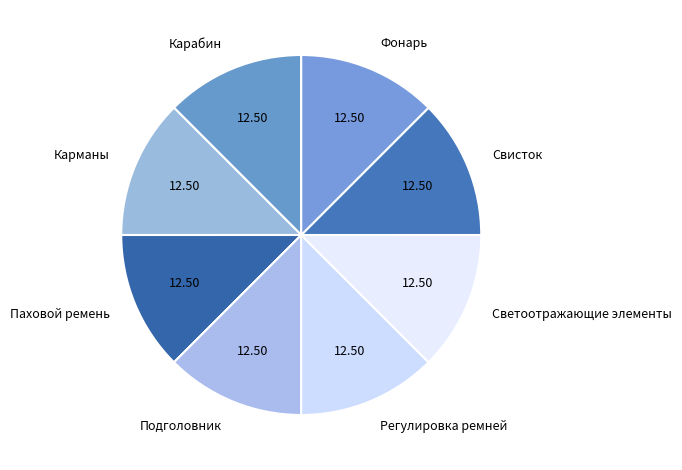

Do Свисток and Светоотражающие элементы together represent more than half of the pie?

No